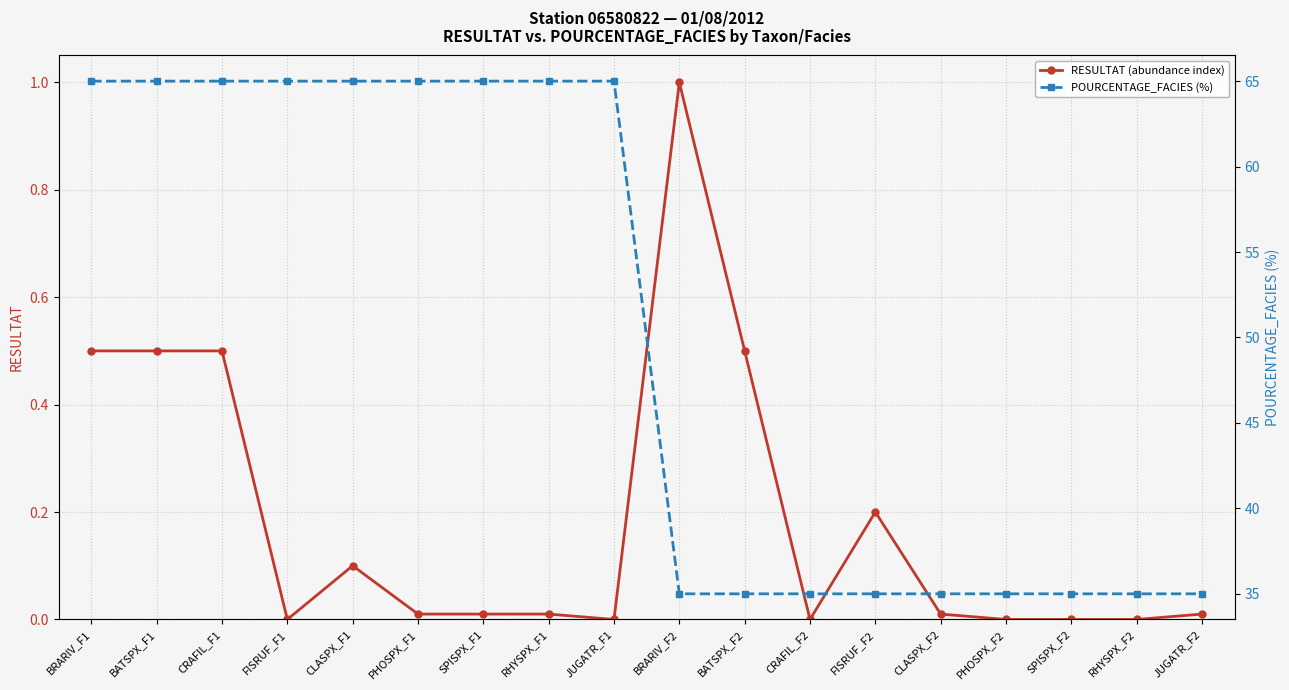

What is the difference between the second highest and minimum values in the POURCENTAGE_FACIES (%) series?

30.0